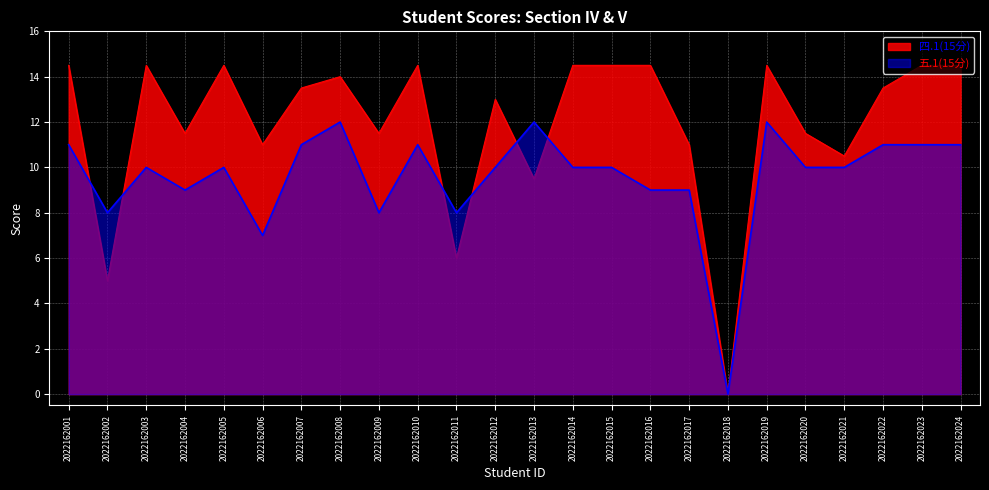

Is it true that 五.1(15分) equals 3.6 at 2022162021?

False